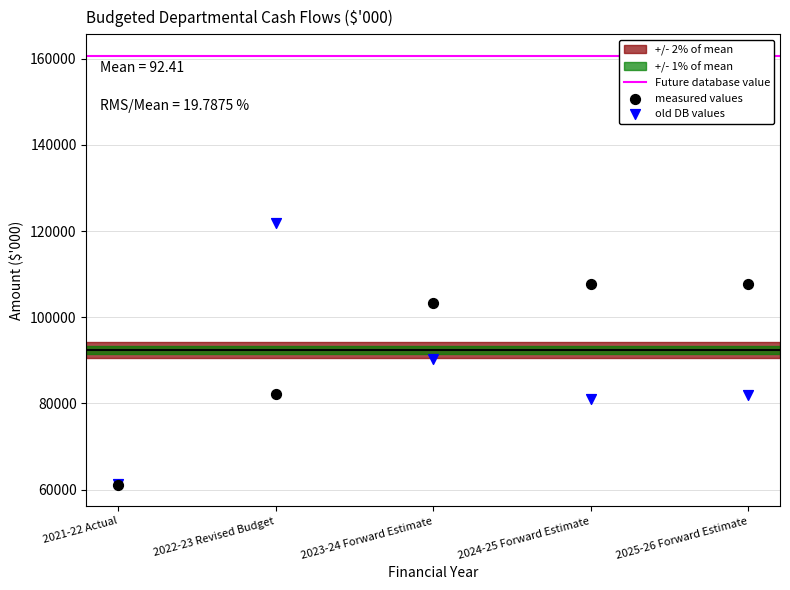

Which series has the widest spread of Y values?

old DB values